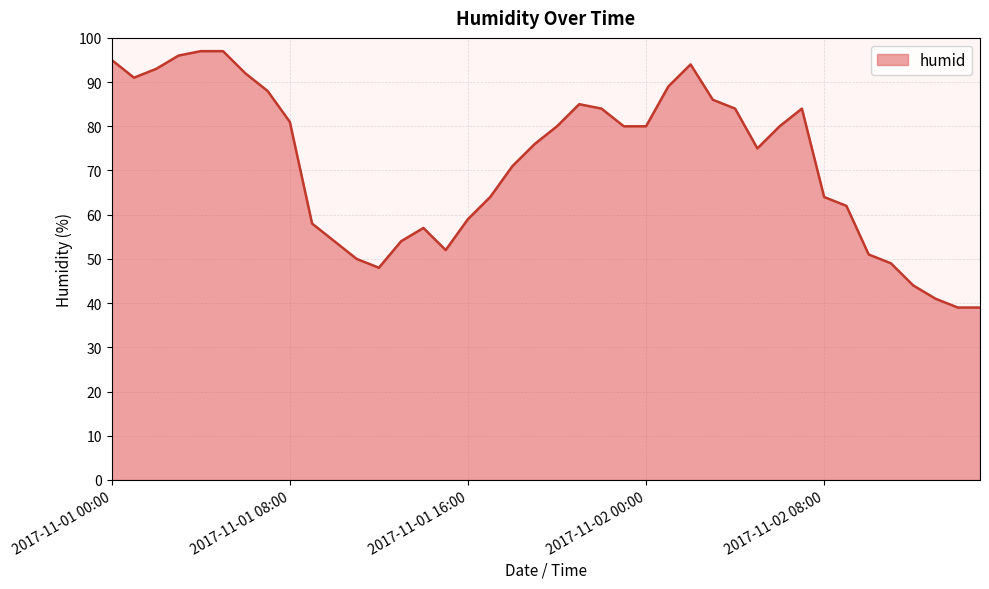

What is the difference between the maximum and minimum values?

58